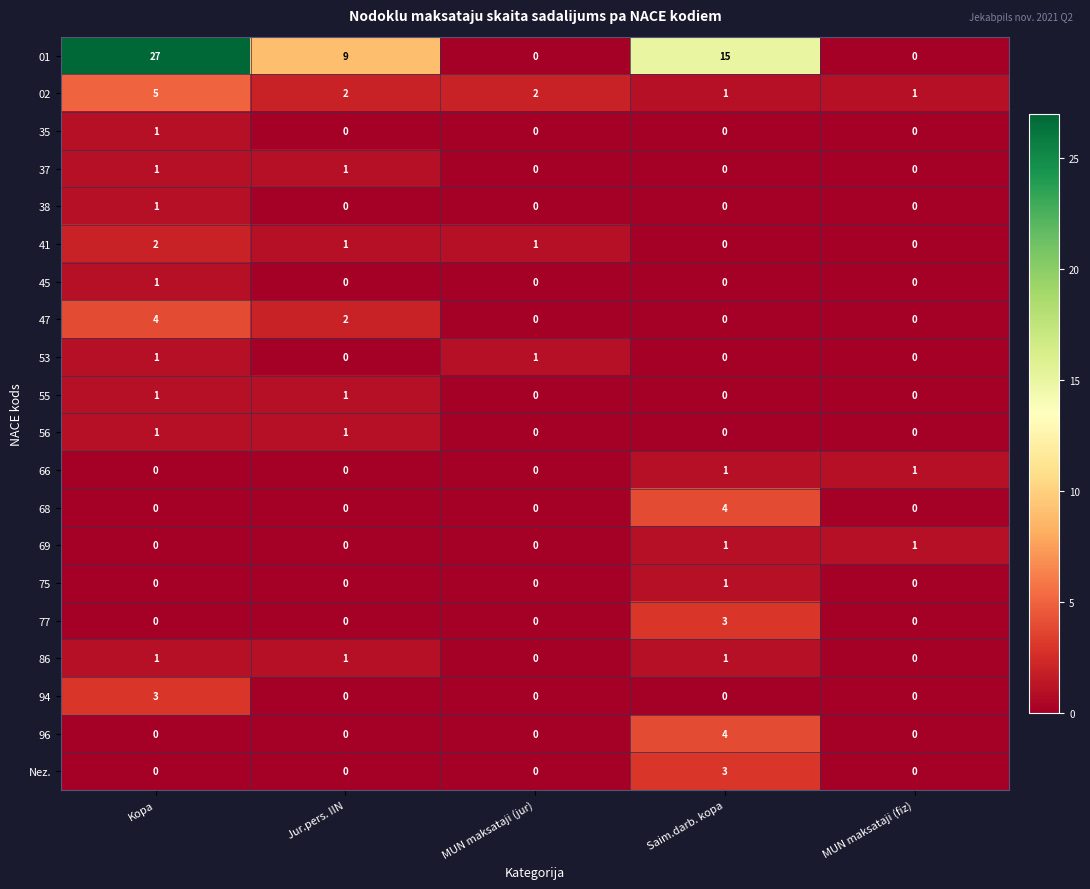

What is the difference between the highest and lowest values at Jur.pers. IIN?

9